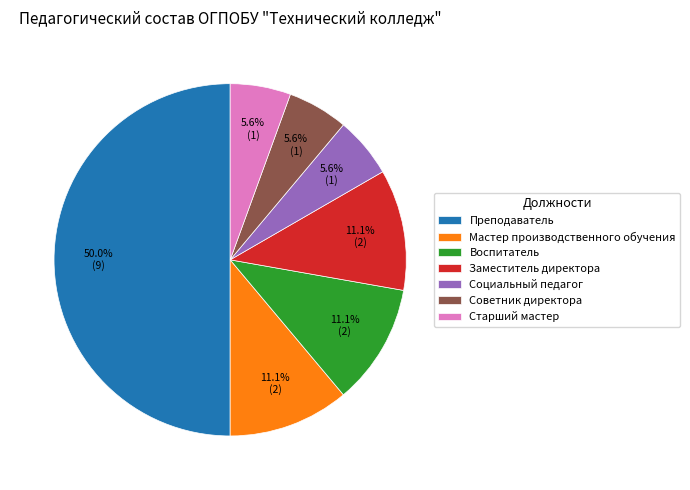

To the nearest percent, what is the average slice percentage?

14%